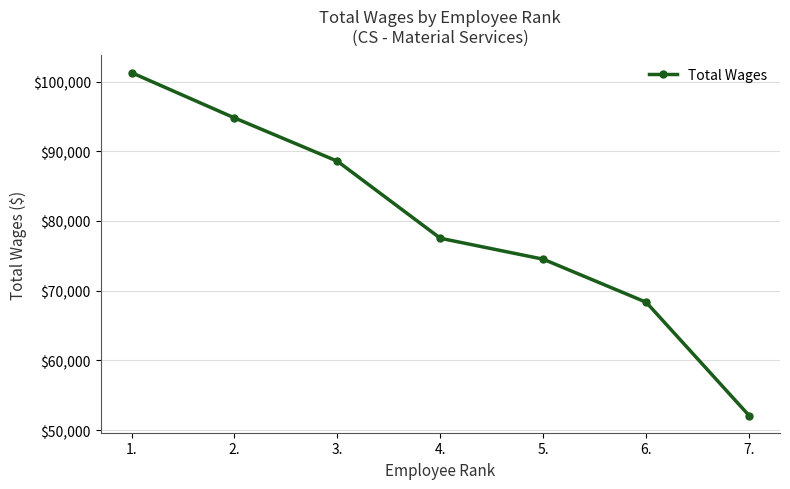

Count the values in the range 68348 to 94786.

5